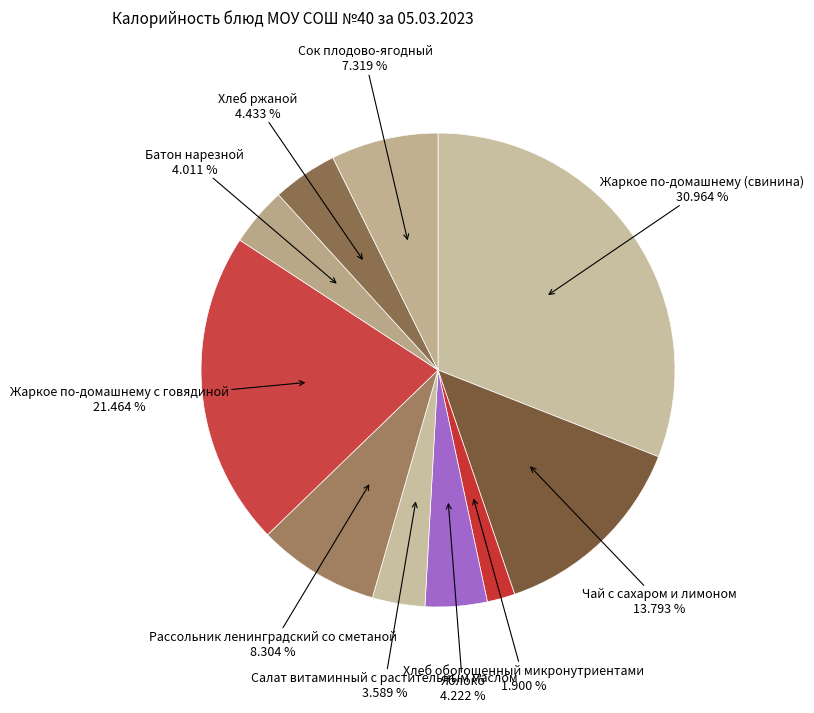

How many slices are in this pie chart?

10